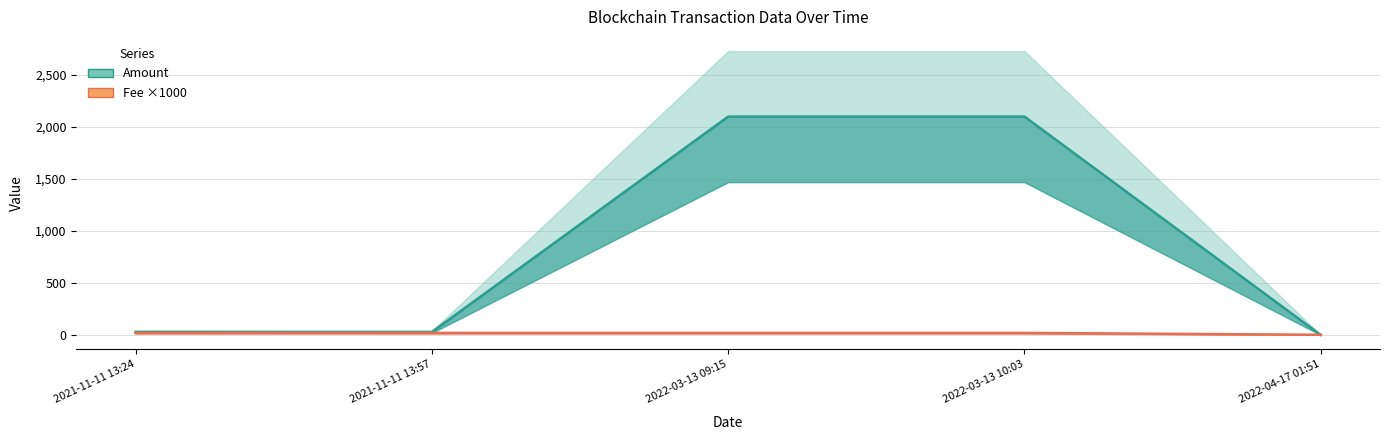

What is the minimum value for Fee ×1000?

2.0